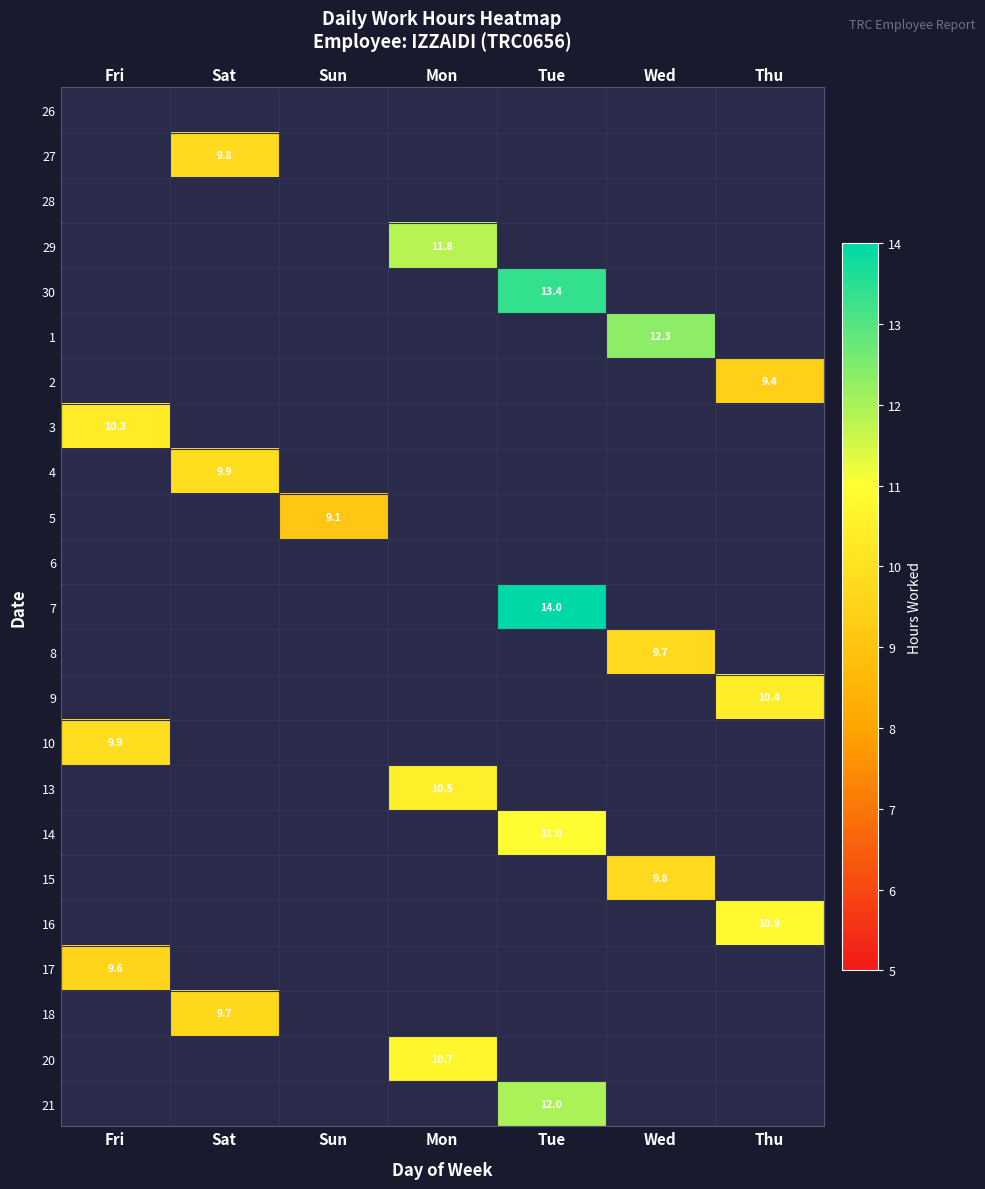

Which category has the lowest value in the 13 series?

Fri